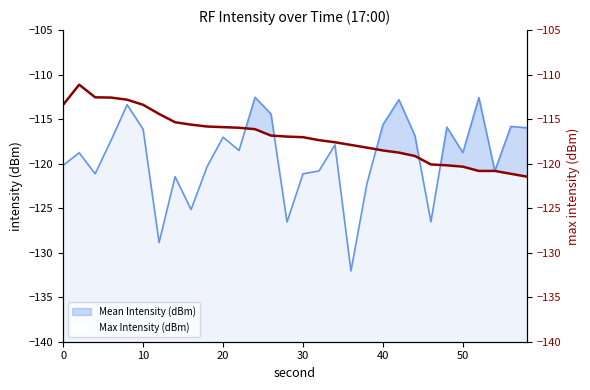

True or false: Max Intensity (dBm) has more than 1 interior local peaks.

False